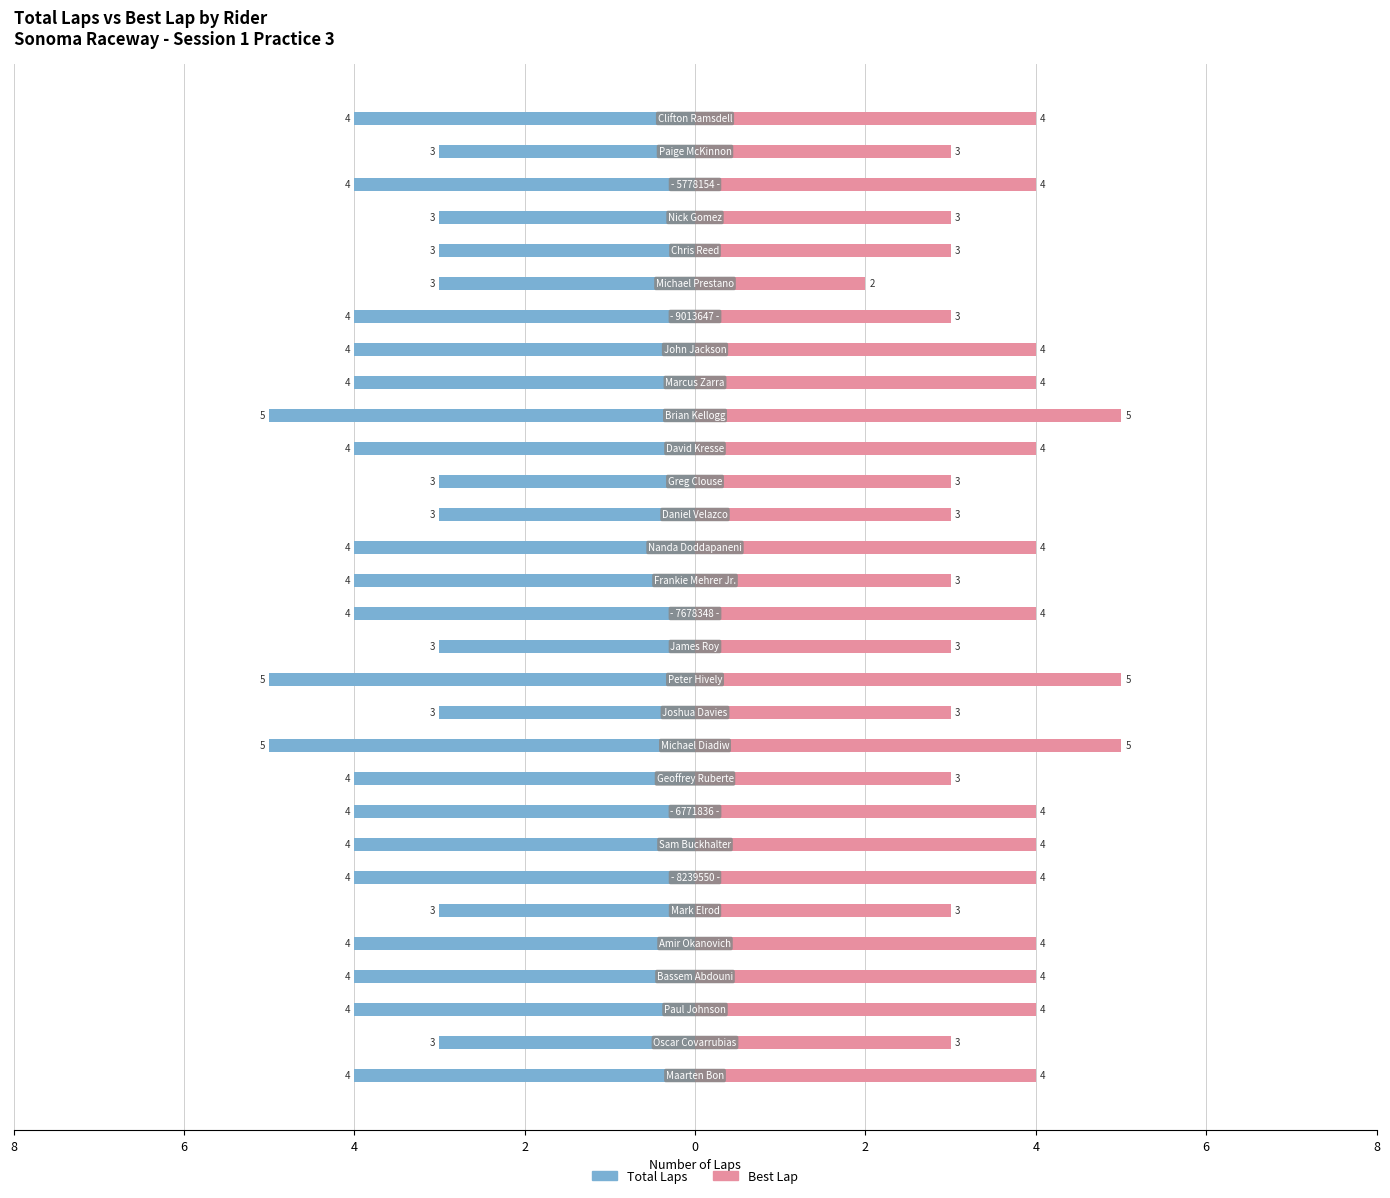

How many Total Laps values are between -4 and -3?

27